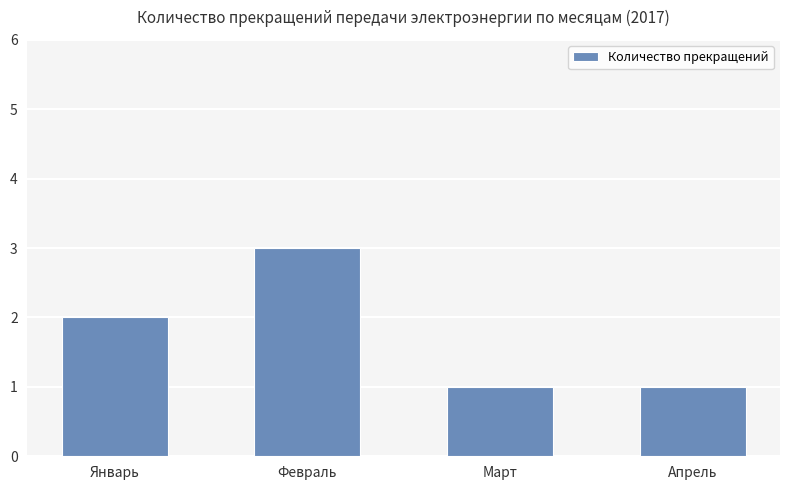

What is the value of the 3rd bar from the left?

1